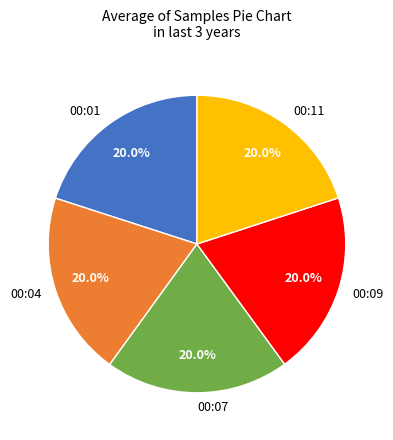

Does any single category account for the majority?

No